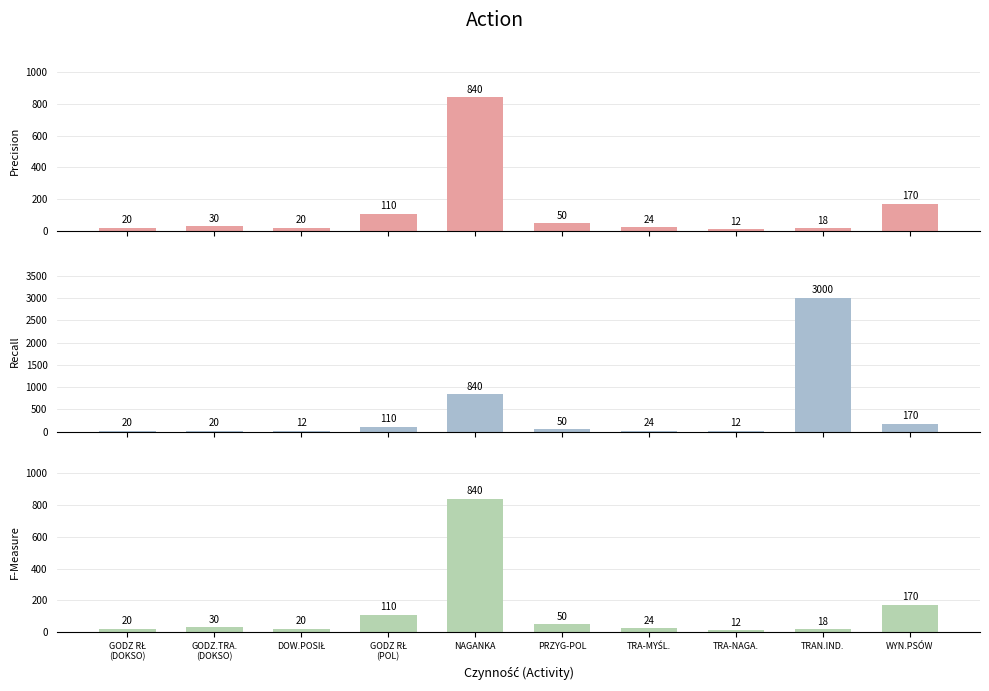

Does the chart contain any negative values?

No